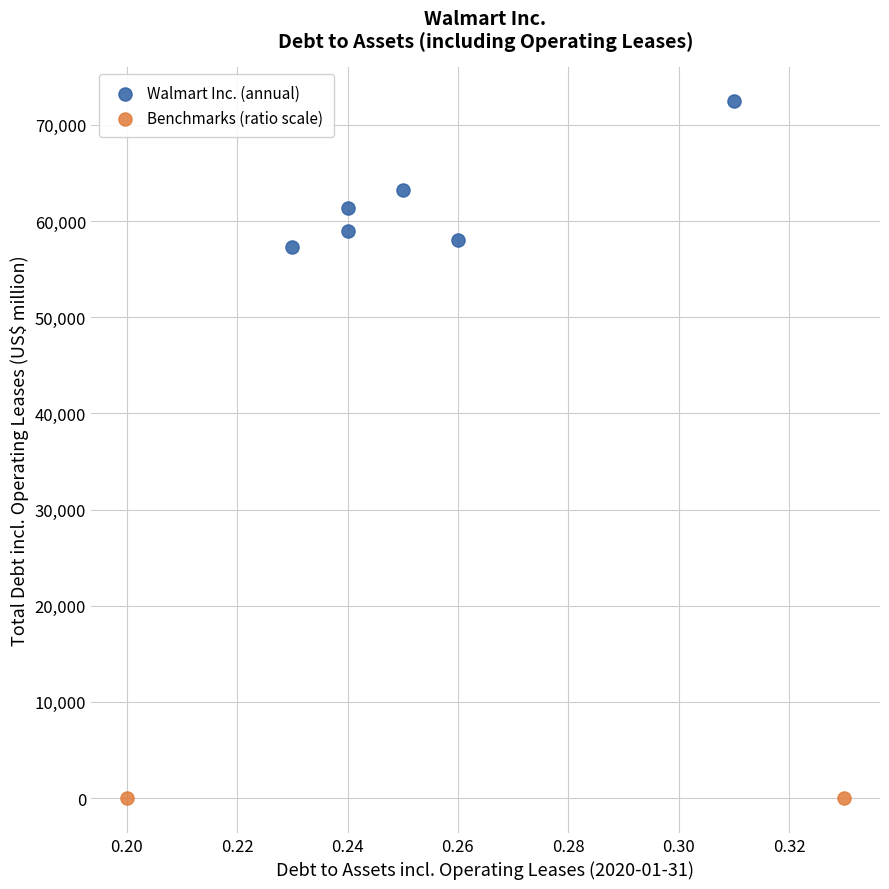

What are all the series names shown in the legend?

Walmart Inc. (annual), Benchmarks (ratio scale)